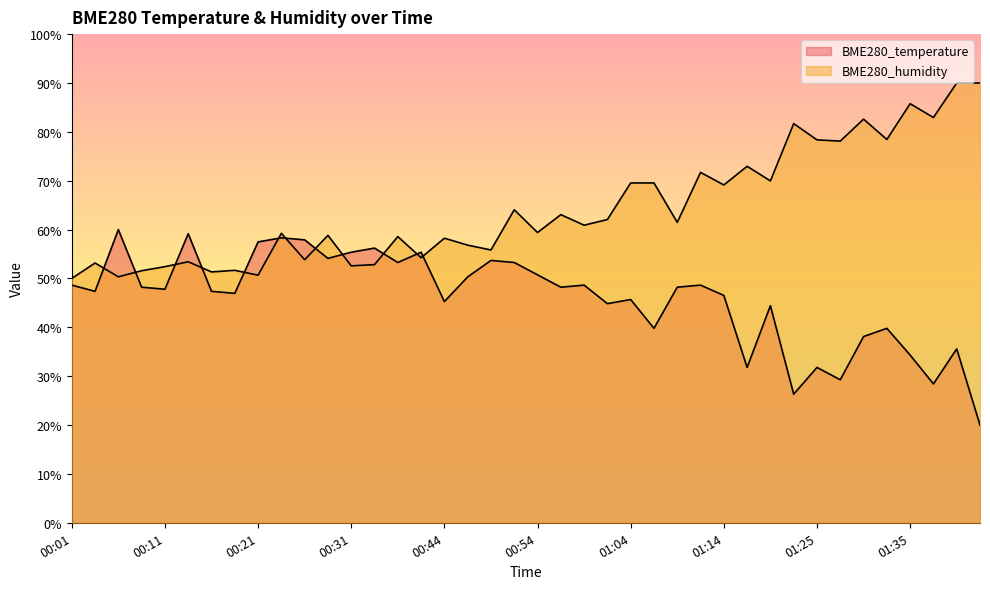

At which category does BME280_temperature reach its first local valley?

00:03